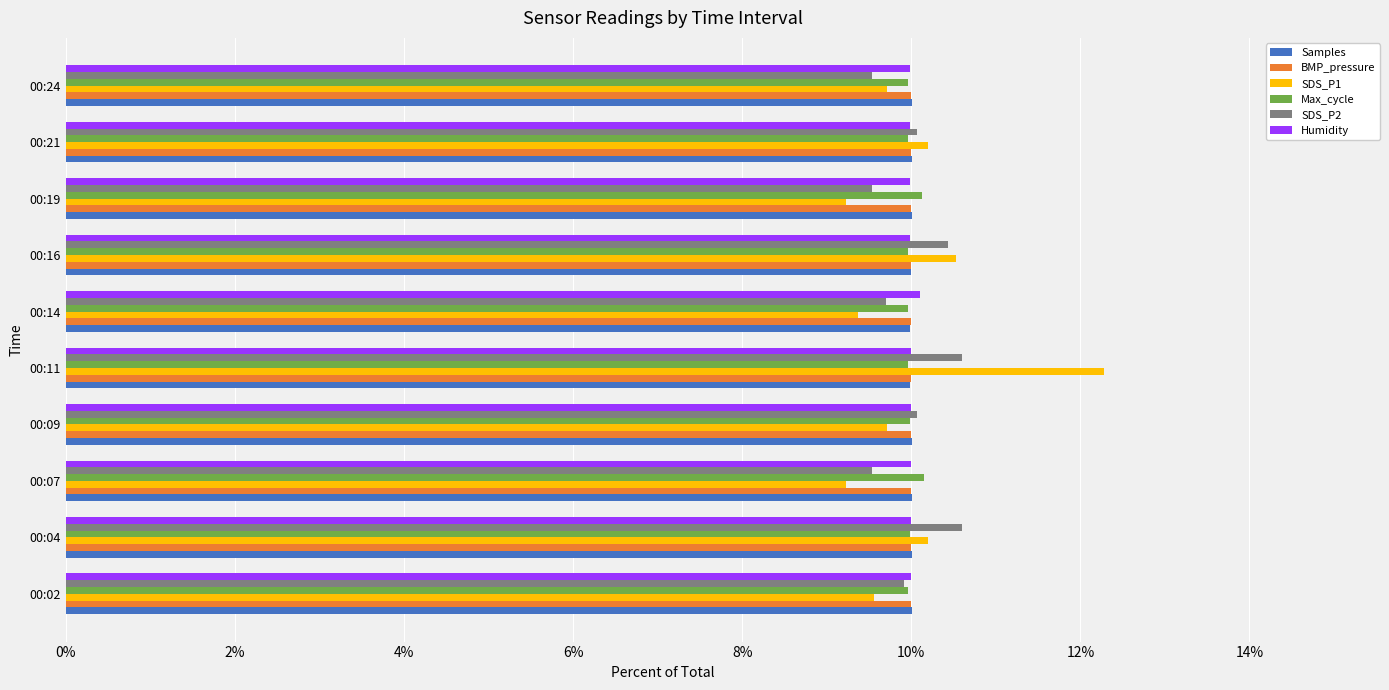

What is the lowest value of the SDS_P1 series?

9.2